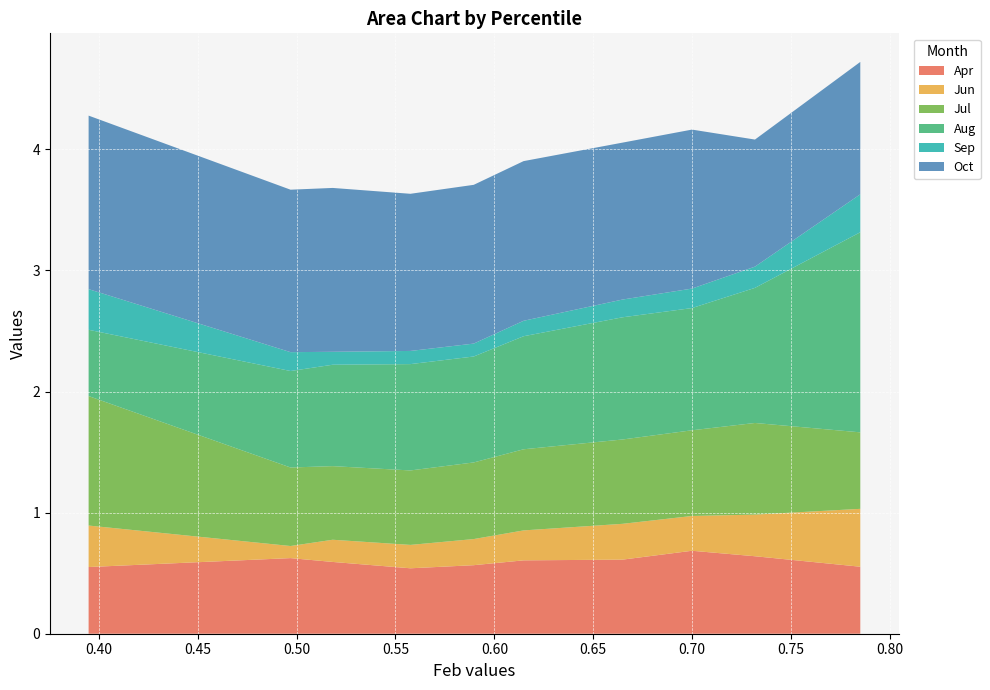

Reading left to right, transcribe all the data shown in this chart.

Apr: pct05=0.6	pct15=0.6	pct25=0.6	pct35=0.5	pct45=0.6	pct55=0.6	pct65=0.6	pct75=0.7	pct85=0.6	pct95=0.6
Jun: pct05=0.3	pct15=0.1	pct25=0.2	pct35=0.2	pct45=0.2	pct55=0.2	pct65=0.3	pct75=0.3	pct85=0.3	pct95=0.5
Jul: pct05=1.1	pct15=0.6	pct25=0.6	pct35=0.6	pct45=0.6	pct55=0.7	pct65=0.7	pct75=0.7	pct85=0.8	pct95=0.6
Aug: pct05=0.5	pct15=0.8	pct25=0.8	pct35=0.9	pct45=0.9	pct55=0.9	pct65=1.0	pct75=1.0	pct85=1.1	pct95=1.7
Sep: pct05=0.3	pct15=0.2	pct25=0.1	pct35=0.1	pct45=0.1	pct55=0.1	pct65=0.1	pct75=0.2	pct85=0.2	pct95=0.3
Oct: pct05=1.4	pct15=1.3	pct25=1.4	pct35=1.3	pct45=1.3	pct55=1.3	pct65=1.3	pct75=1.3	pct85=1.0	pct95=1.1